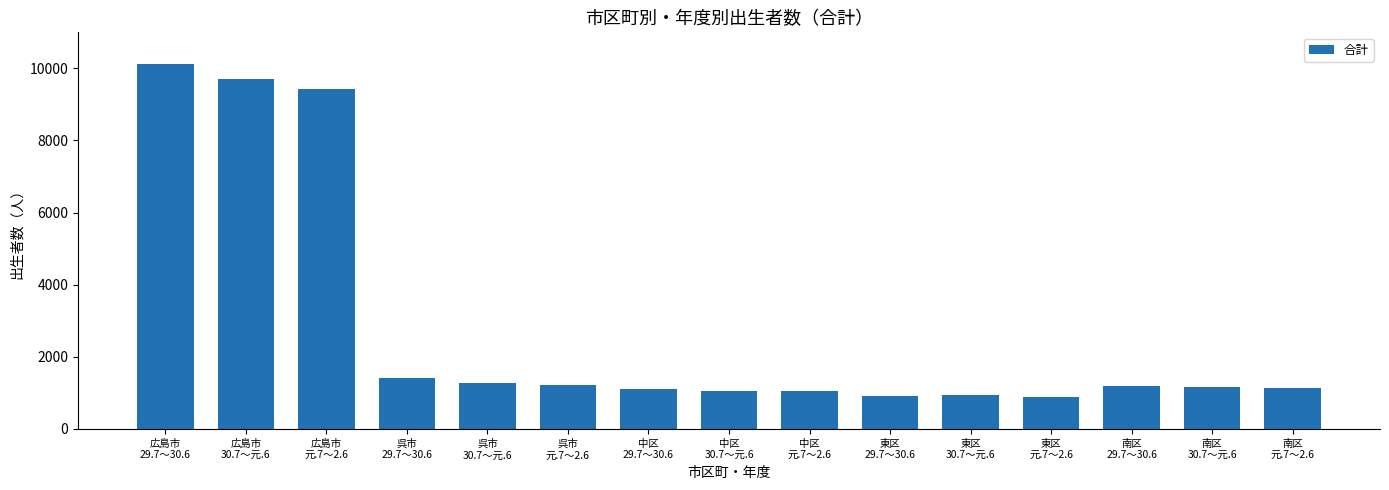

What is the label of the 9th bar from the right?

中区
29.7～30.6